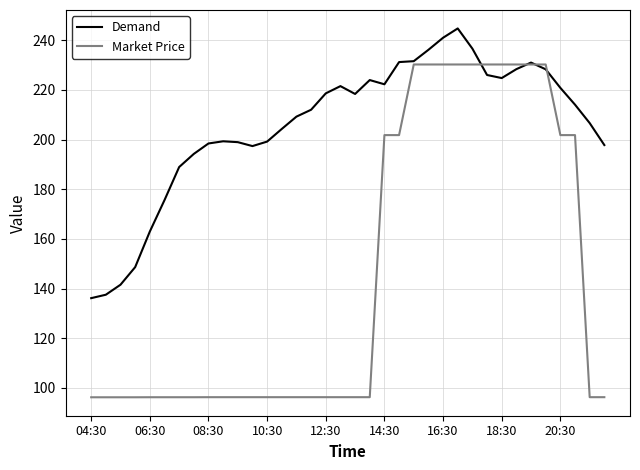

What is the maximum value for Demand?

244.7